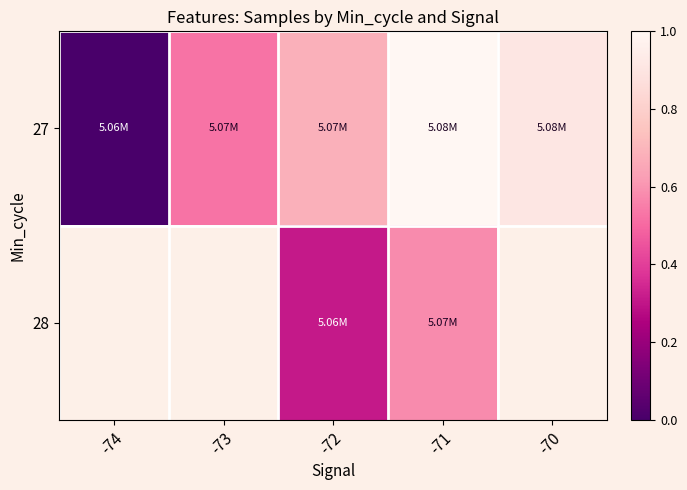

Which category has the highest value across all series?

-71